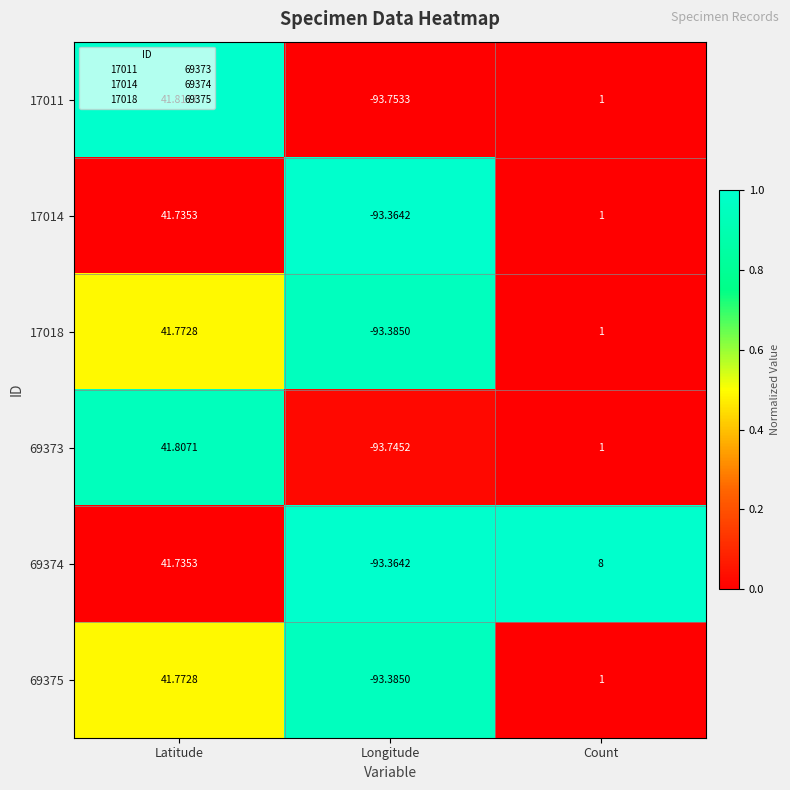

At which label is 69374 closest to -25?

Count